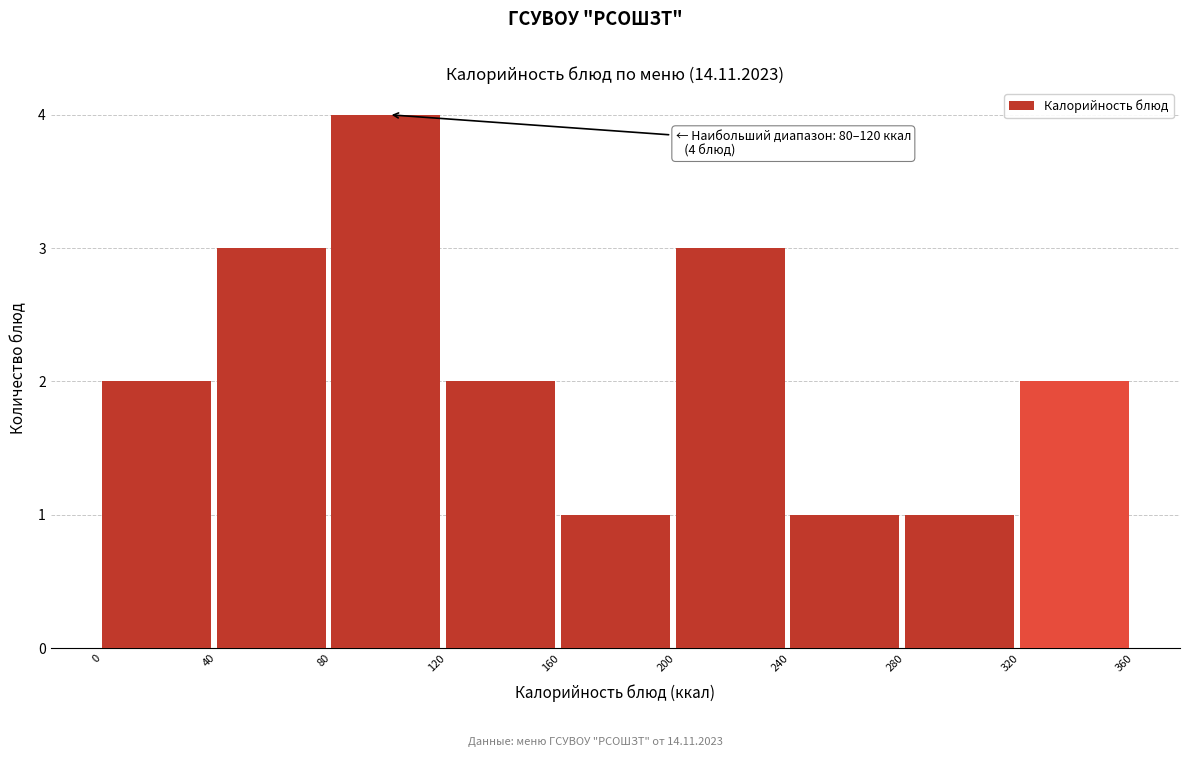

Over which range of the x-axis is the bar tallest?

80 to 120